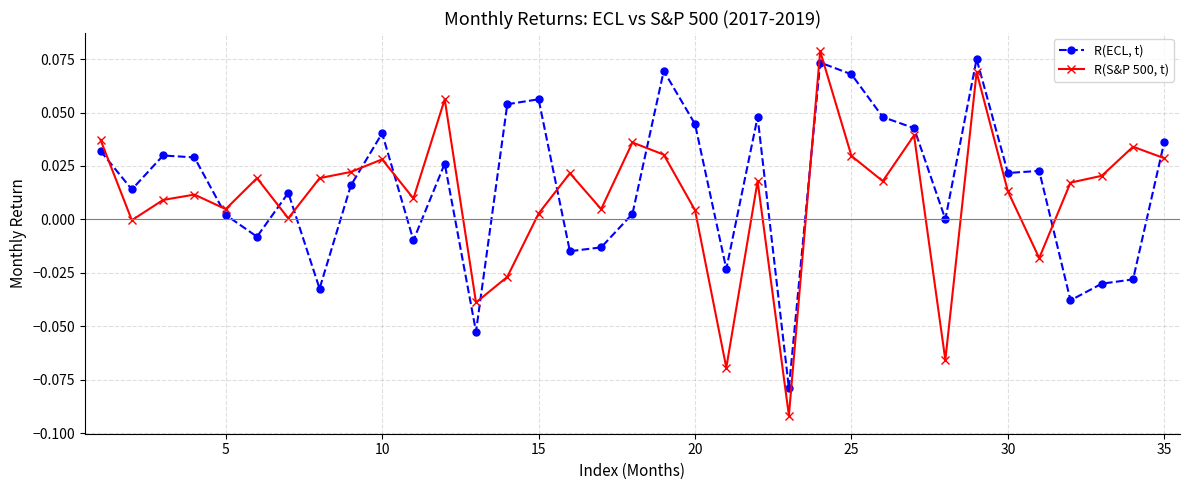

Which series ends up on top after the final intersection of R(ECL, t) and R(S&P 500, t)?

R(ECL, t)